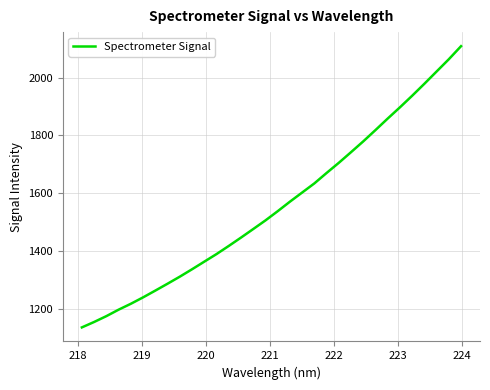

Reading right to left, transcribe all the data shown in this chart.

2108.5	2063.4	2021.0	1978.6	1937.2	1897.2	1858.4	1818.6	1779.5	1742.3	1705.4	1670.3	1634.2	1602.6	1571.0	1538.1	1506.3	1476.5	1446.9	1418.0	1389.9	1363.7	1337.4	1311.8	1287.5	1263.7	1240.3	1218.1	1197.7	1175.4	1155.2	1136.5